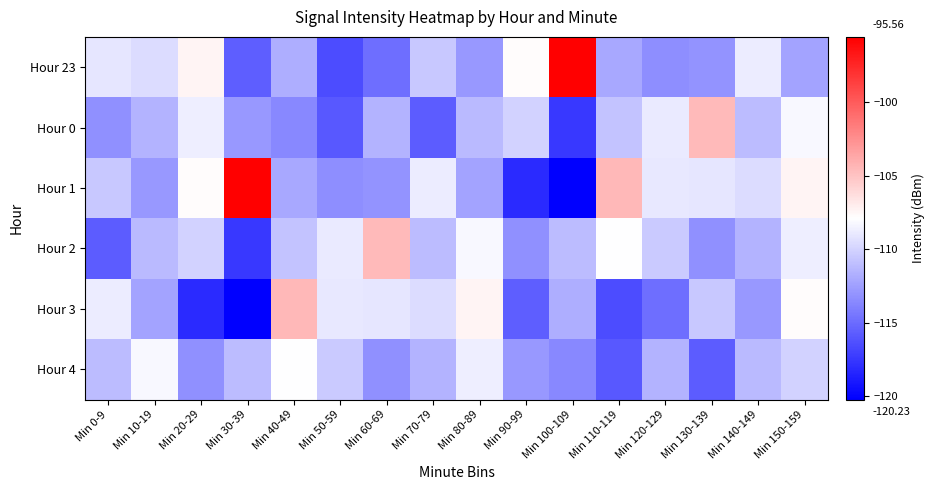

What is the greatest value displayed?

-95.6